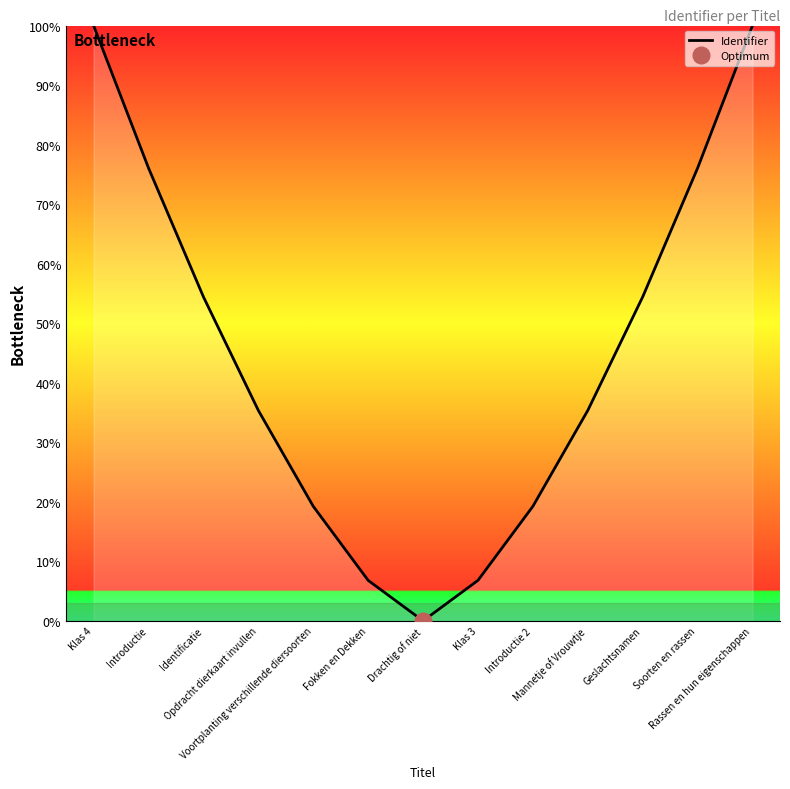

What position from the left is Introductie 2?

9